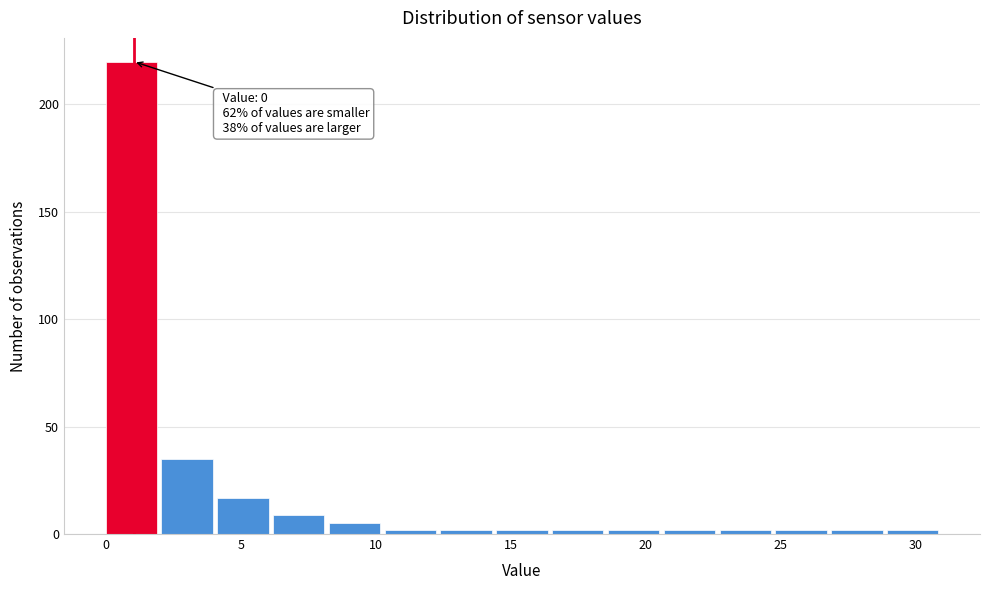

Over which range of the x-axis is the bar tallest?

0.0 to 2.0